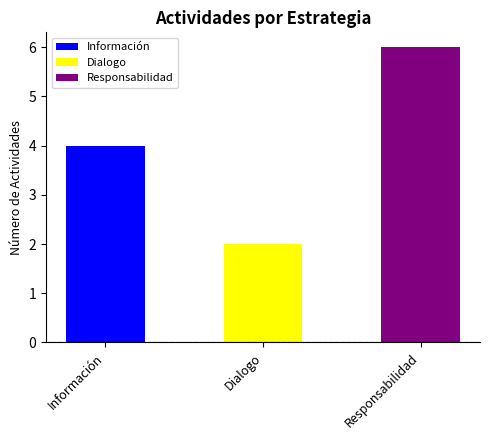

What is the approximate value at Información?

4